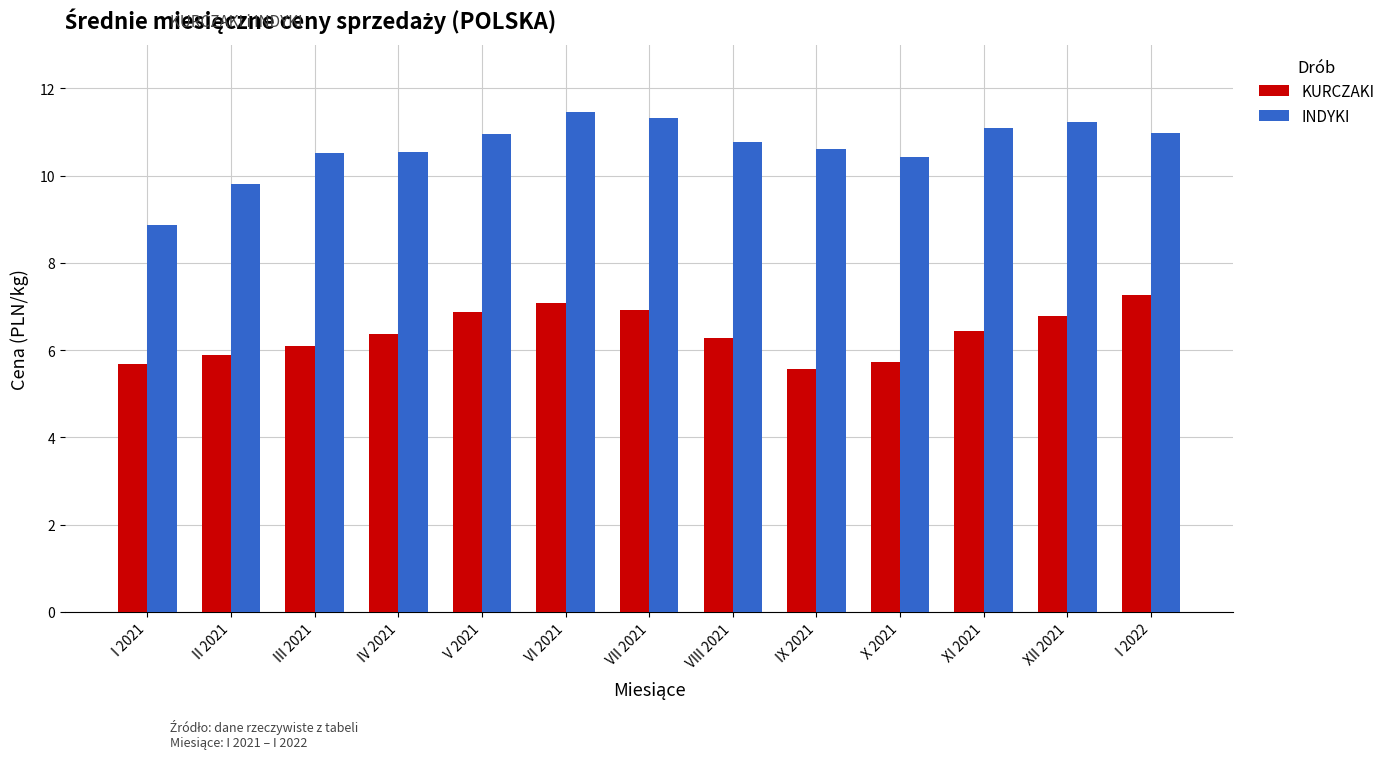

Which series has the widest spread of values?

INDYKI